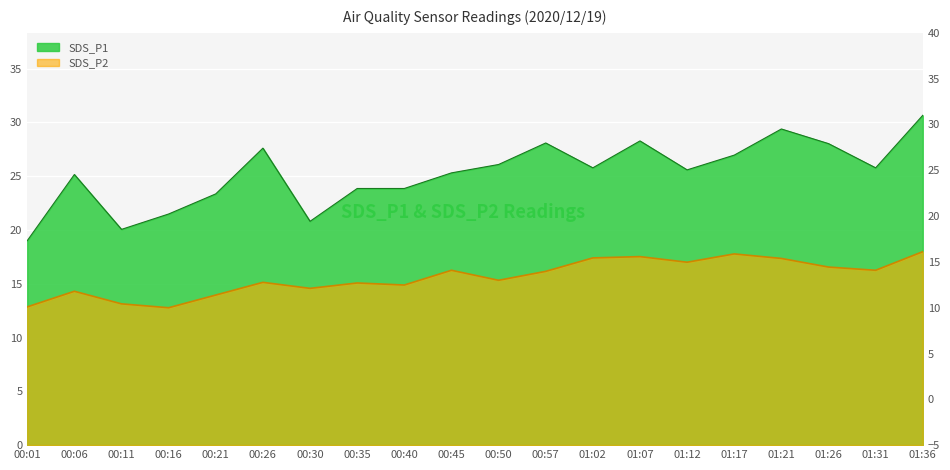

Which series has the largest total across all categories?

SDS_P1